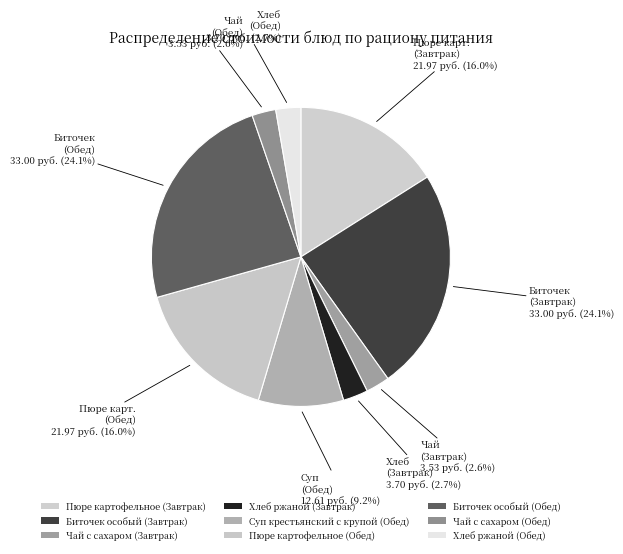

Which has a higher value, Пюре картофельное (Обед) or Чай с сахаром (Обед)?

Пюре картофельное (Обед)